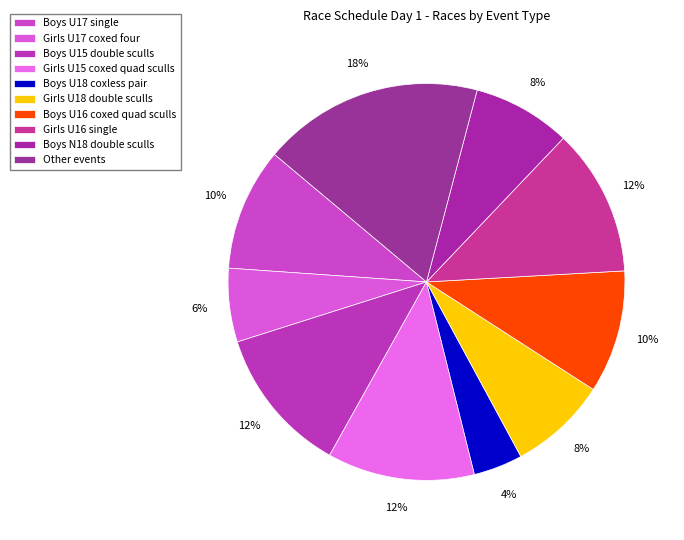

To the nearest percent, what is the average slice percentage?

10%